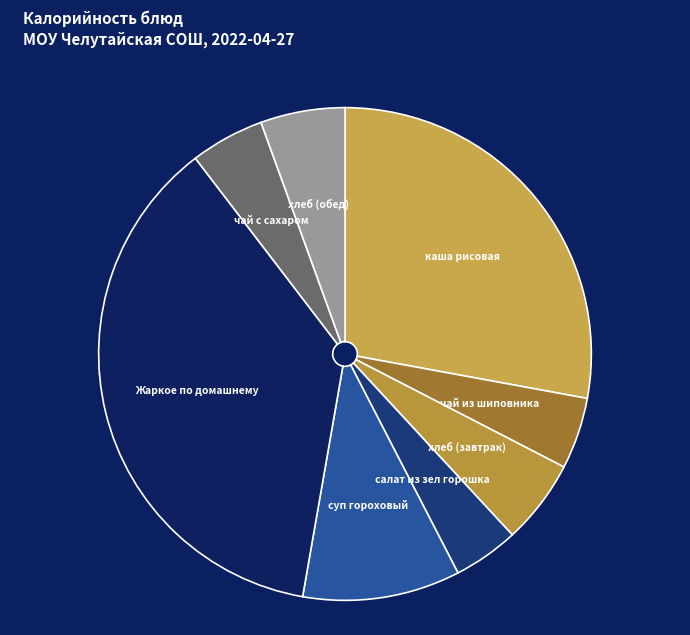

What is the ratio of the value at хлеб (завтрак) to the value at каша рисовая?

0.2